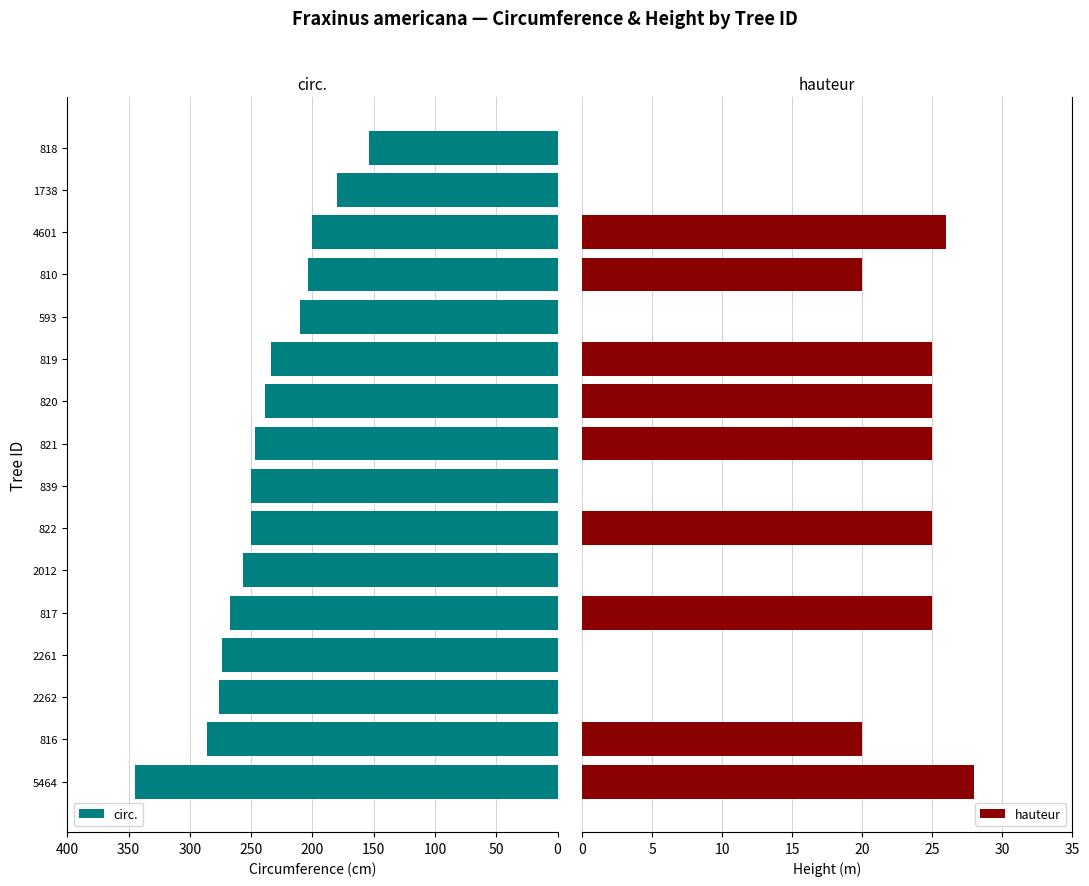

Rank the series by their maximum value, from highest to lowest.

circ., hauteur